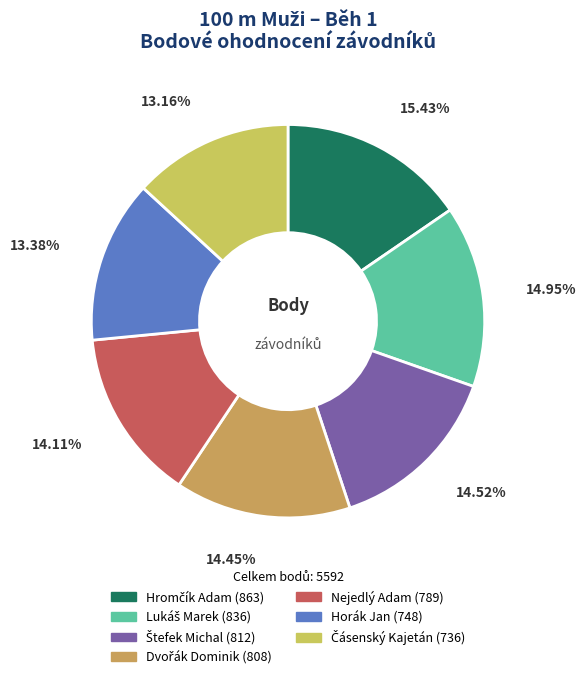

The Nejedlý Adam slice represents 1% of the pie. True or false?

False